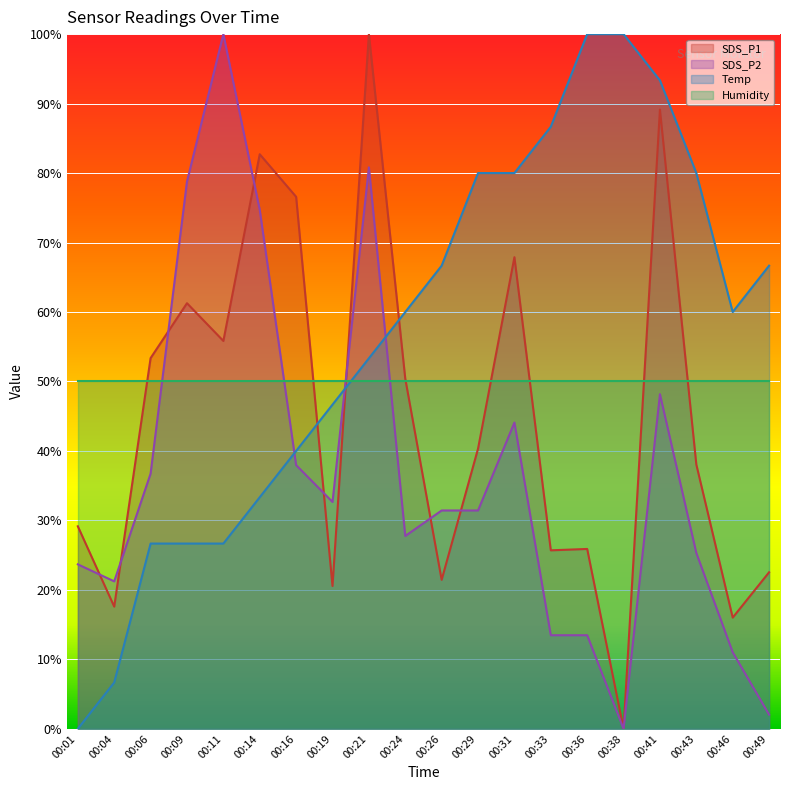

The value of SDS_P1 at 00:33 is 25.7. True or false?

True